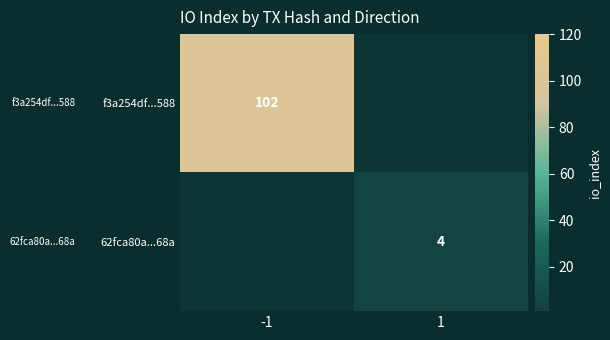

Is it true that f3a254df...588 equals 145 at -1?

False